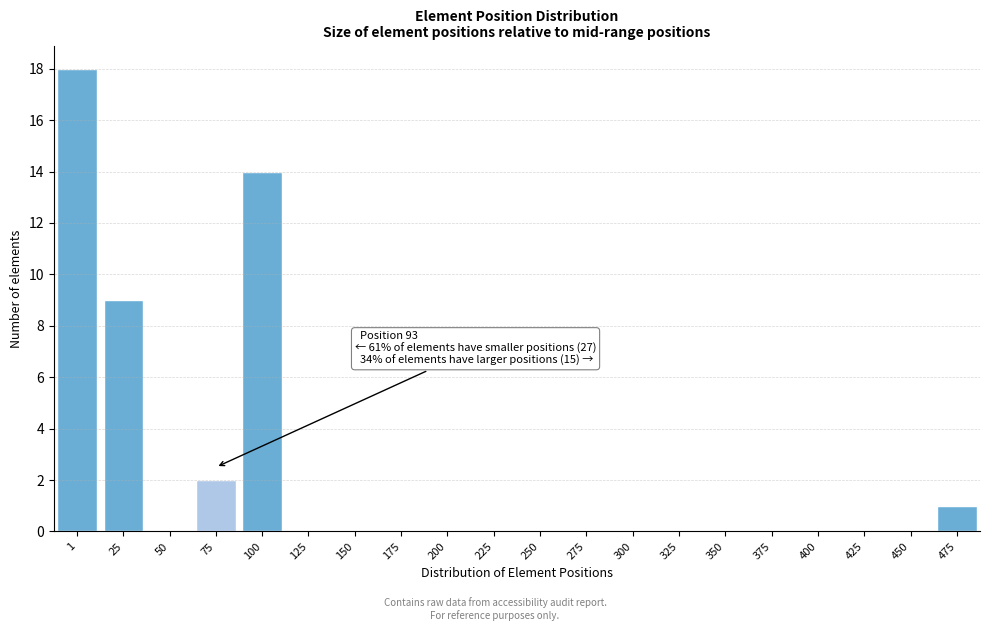

Reading left to right, transcribe all the data shown in this chart.

1=18	25=9	50=0	75=2	100=14	125=0	150=0	175=0	200=0	225=0	250=0	275=0	300=0	325=0	350=0	375=0	400=0	425=0	450=0	475=1